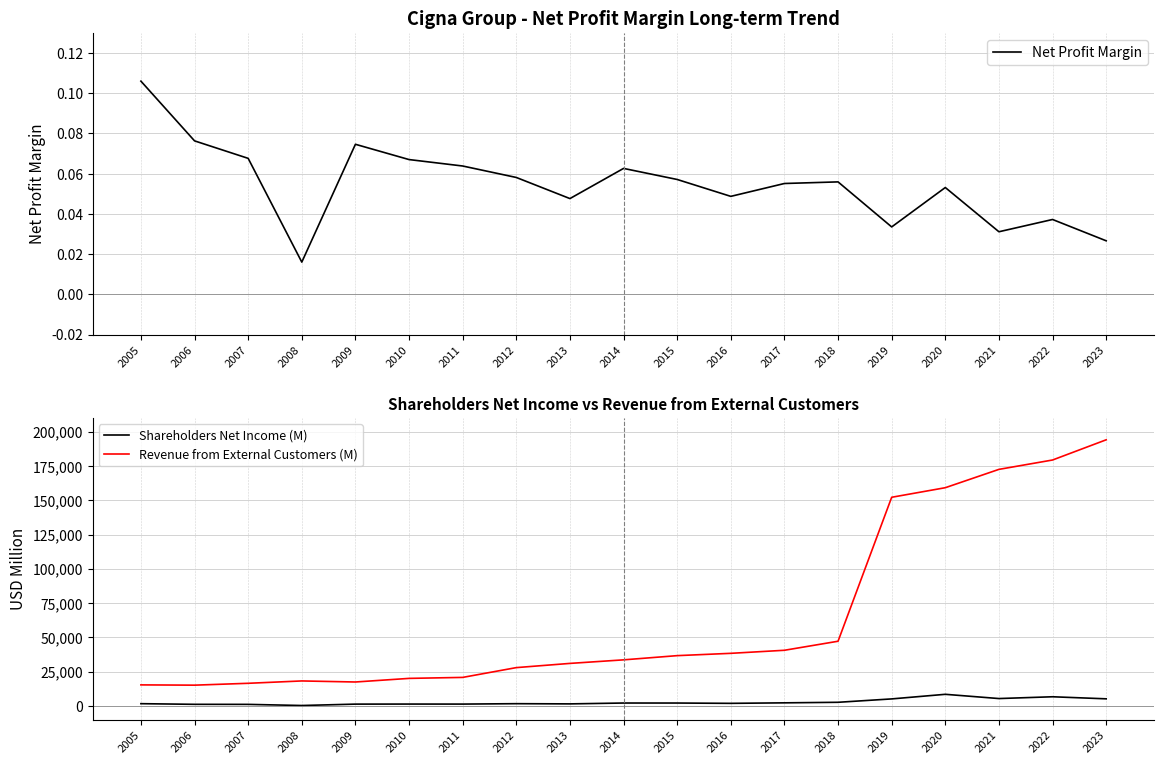

What is the highest value of the Net Profit Margin series?

0.1